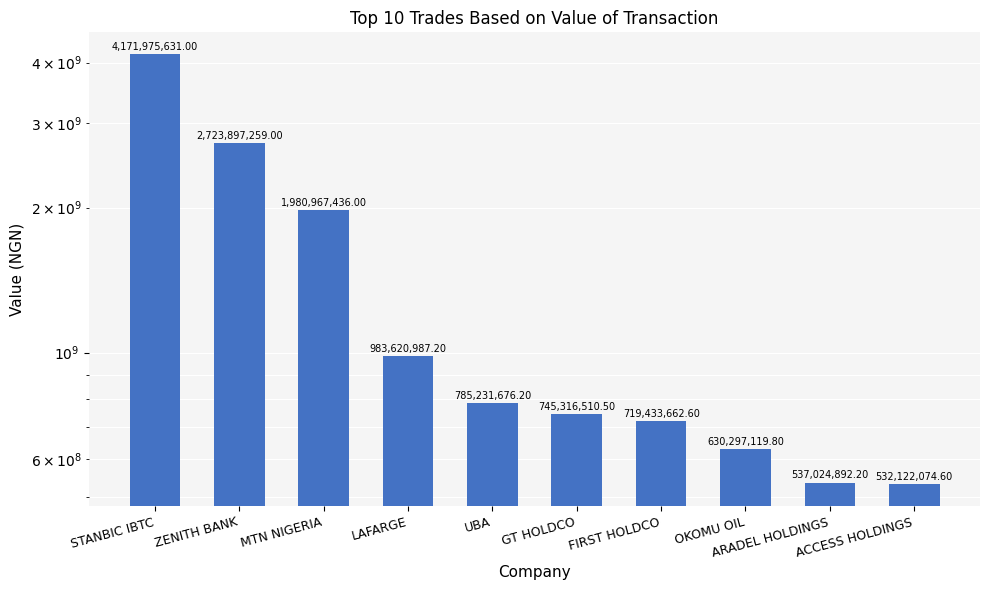

Reading left to right, what are all the values shown in this chart?

STANBIC IBTC=4171975631.0	ZENITH BANK=2723897259.0	MTN NIGERIA=1980967436.0	LAFARGE=983620987.2	UBA=785231676.2	GT HOLDCO=745316510.5	FIRST HOLDCO=719433662.6	OKOMU OIL=630297119.8	ARADEL HOLDINGS=537024892.2	ACCESS HOLDINGS=532122074.6